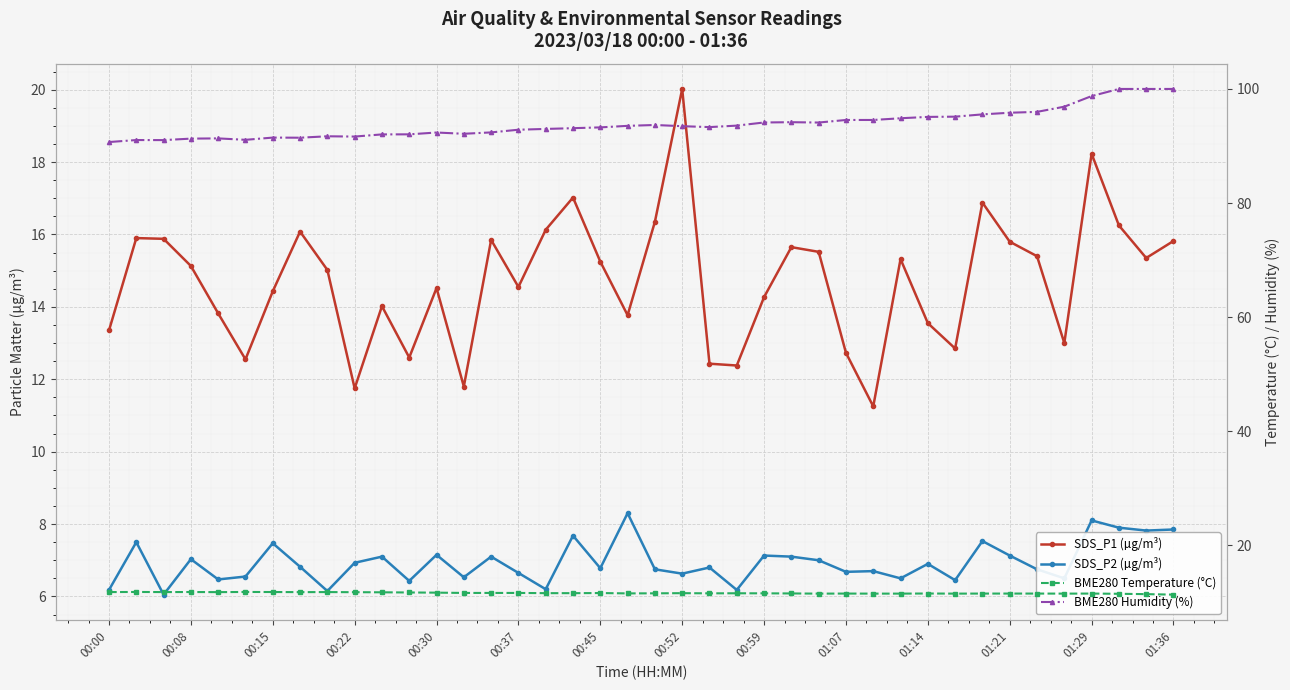

Reading left to right, what are all the values shown in this chart?

SDS_P1 (µg/m³): 13.3	15.9	15.9	15.1	13.8	12.6	14.4	16.1	15.0	11.8	14.0	12.6	14.5	11.8	15.8	14.6	16.1	17.0	15.2	13.8	16.4	20.0	12.4	12.4	14.3	15.7	15.5	12.7	11.2	15.3	13.6	12.8	16.9	15.8	15.4	13.0	18.2	16.2	15.3	15.8
SDS_P2 (µg/m³): 6.2	7.5	6.0	7.0	6.5	6.5	7.5	6.8	6.2	6.9	7.1	6.4	7.2	6.5	7.1	6.7	6.2	7.7	6.8	8.3	6.8	6.6	6.8	6.2	7.1	7.1	7.0	6.7	6.7	6.5	6.9	6.5	7.5	7.1	6.8	6.5	8.1	7.9	7.8	7.8
BME280 Temperature (°C): 11.8	11.8	11.8	11.8	11.8	11.8	11.8	11.8	11.8	11.8	11.7	11.7	11.7	11.6	11.6	11.6	11.6	11.6	11.6	11.5	11.6	11.6	11.6	11.6	11.6	11.5	11.5	11.5	11.5	11.5	11.5	11.5	11.5	11.5	11.5	11.5	11.5	11.5	11.4	11.3
BME280 Humidity (%): 90.7	91.0	91.0	91.3	91.3	91.1	91.5	91.5	91.7	91.7	92.0	92.0	92.4	92.1	92.4	92.8	93.0	93.1	93.3	93.5	93.7	93.5	93.3	93.6	94.1	94.2	94.1	94.6	94.6	94.9	95.1	95.1	95.5	95.8	96.0	96.9	98.8	100.0	100.0	100.0